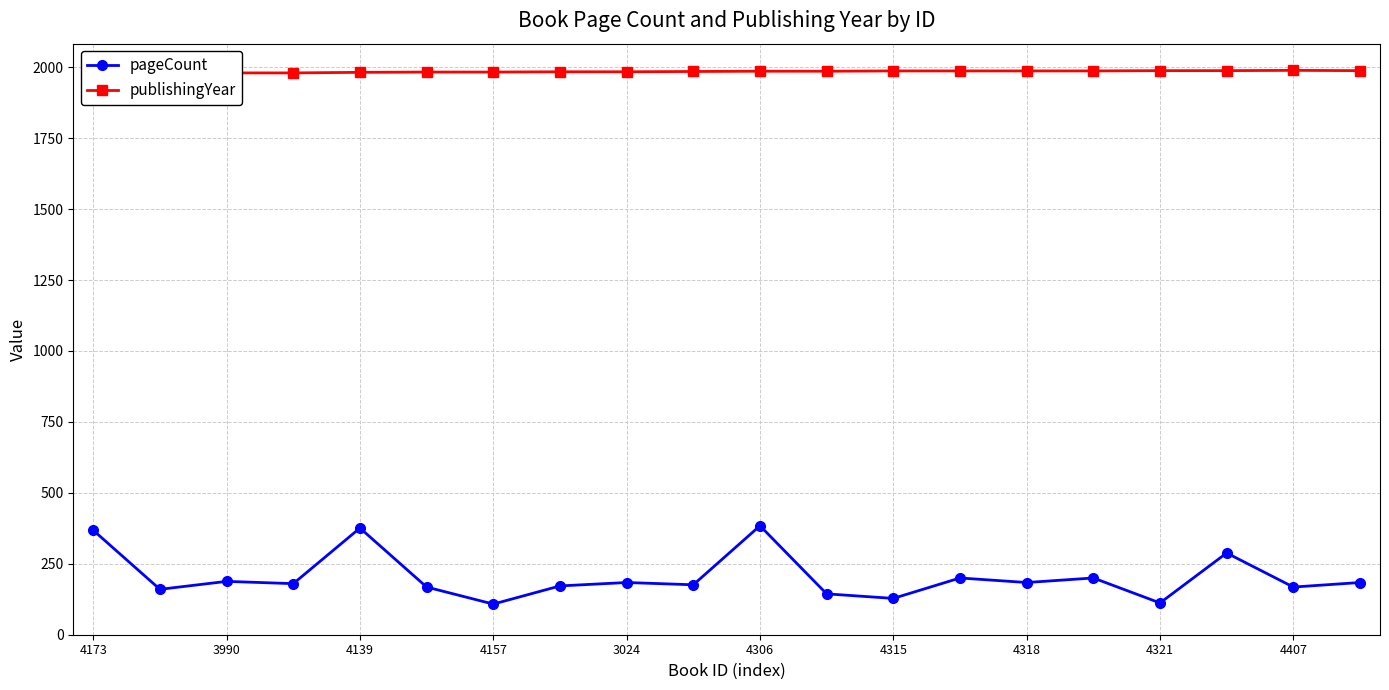

What is the minimum value shown in the chart?

108